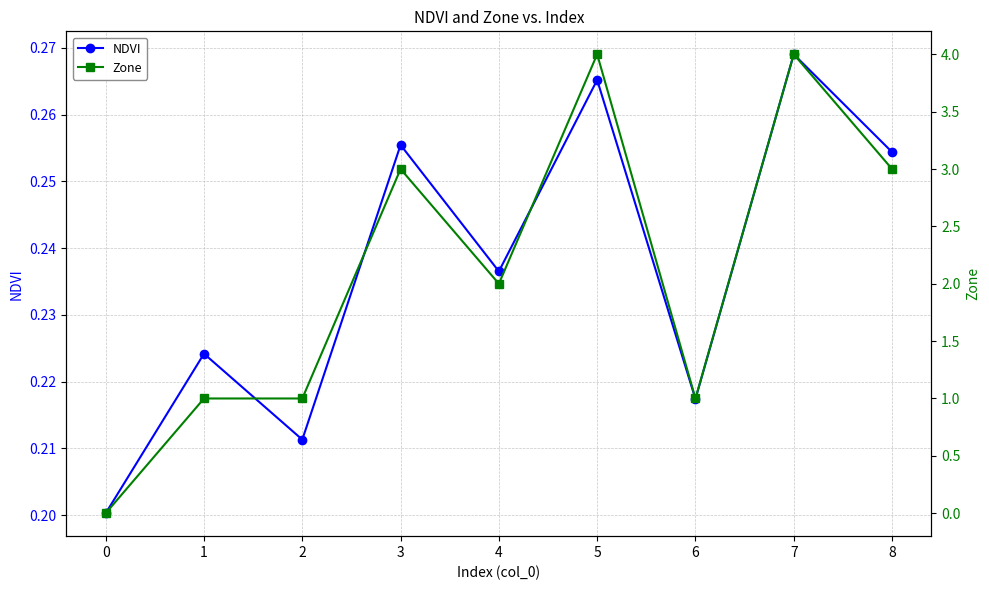

What is the difference between the maximum and minimum values in the NDVI series?

0.1